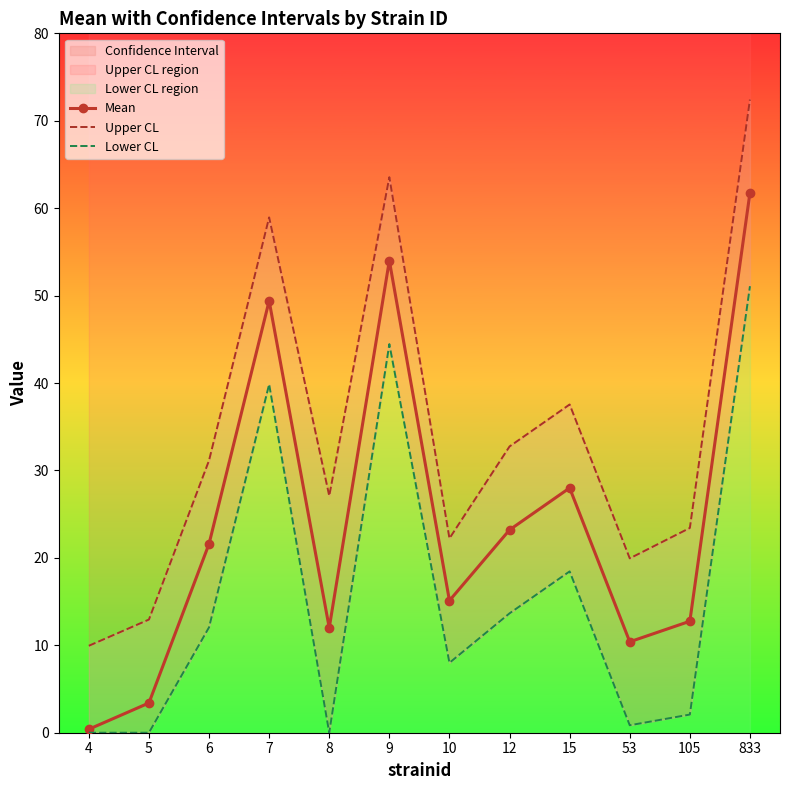

True or false: Mean and Upper CL intersect in this chart.

False